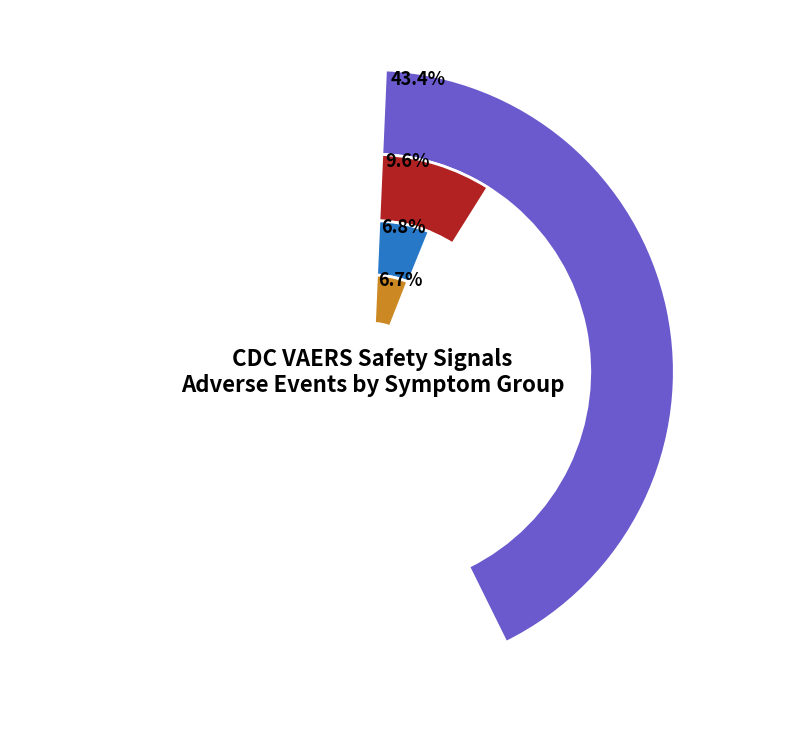

What is the largest slice in the pie chart?

Dyspnoea